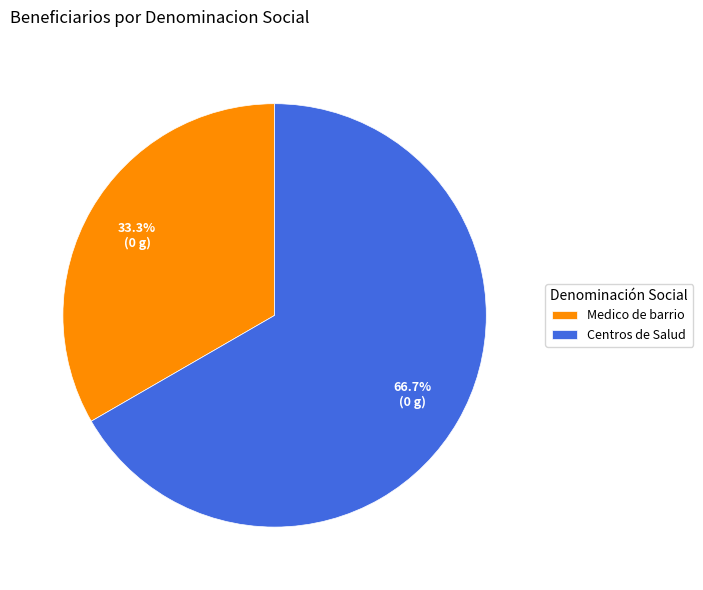

To the nearest percent, what is the difference between the largest and smallest slice percentages?

33%